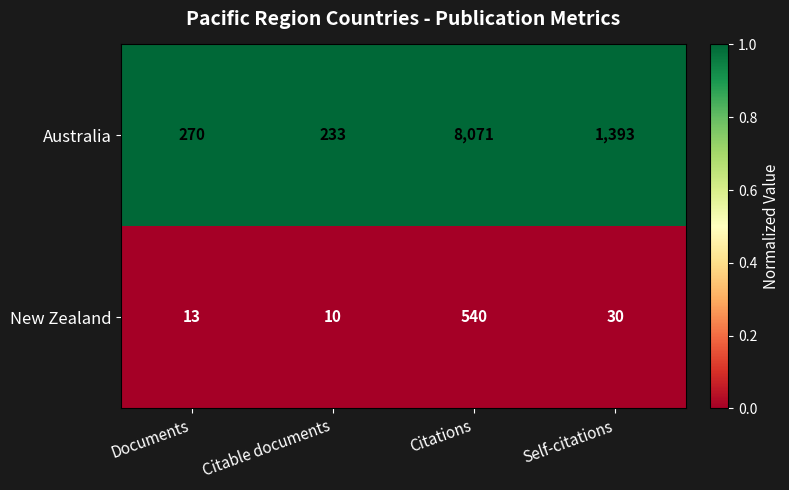

Which series has the largest range (max minus min)?

Australia